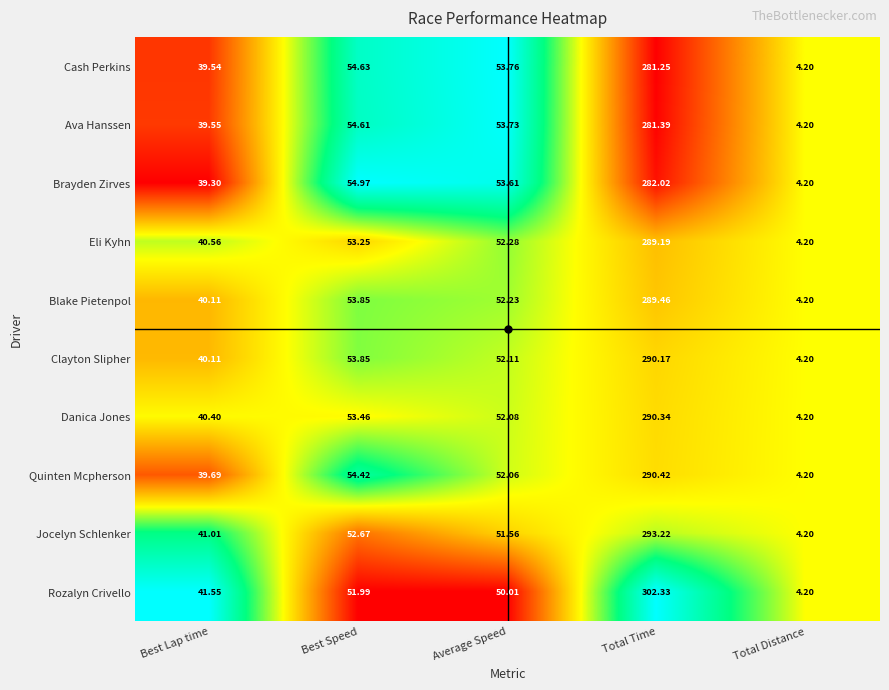

What is the greatest value displayed?

302.3